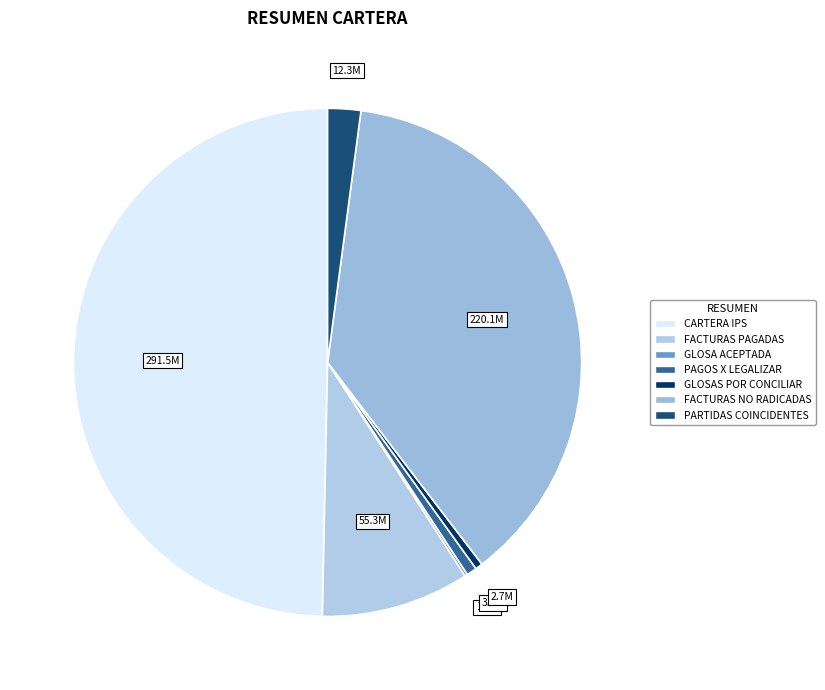

What is the smallest slice in the pie chart?

GLOSA ACEPTADA